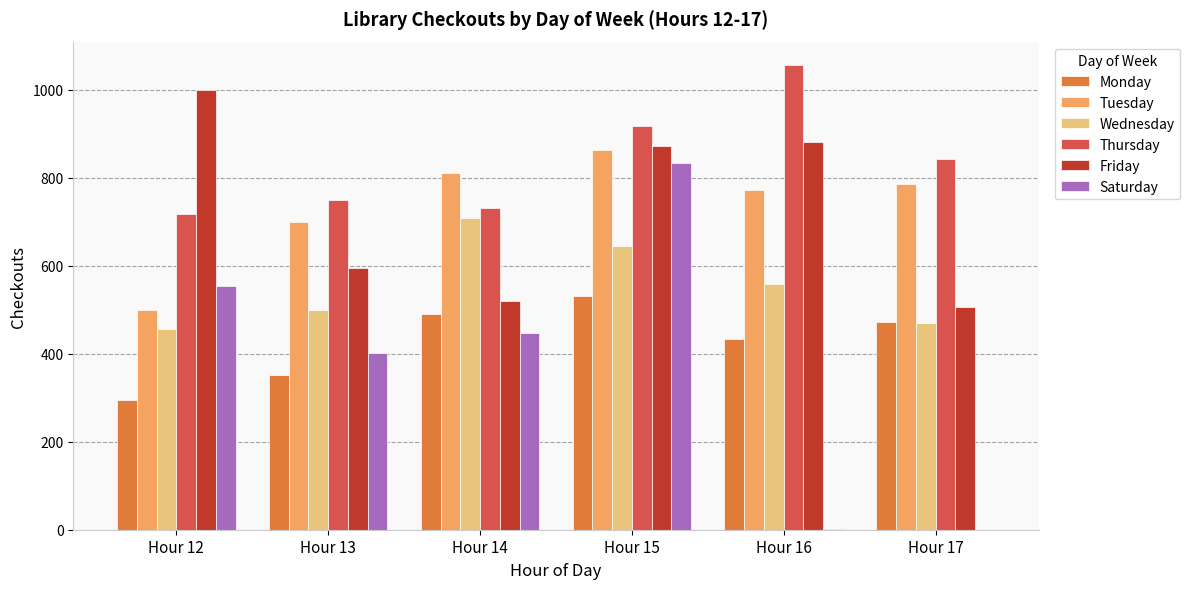

Count the number of categories in the chart.

6